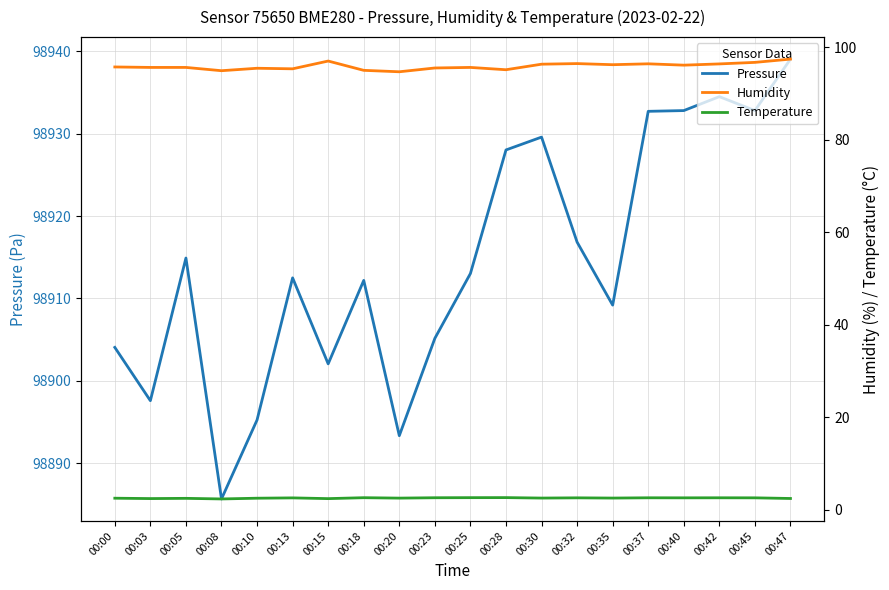

The value of Temperature at 00:10 is 0.7. True or false?

False